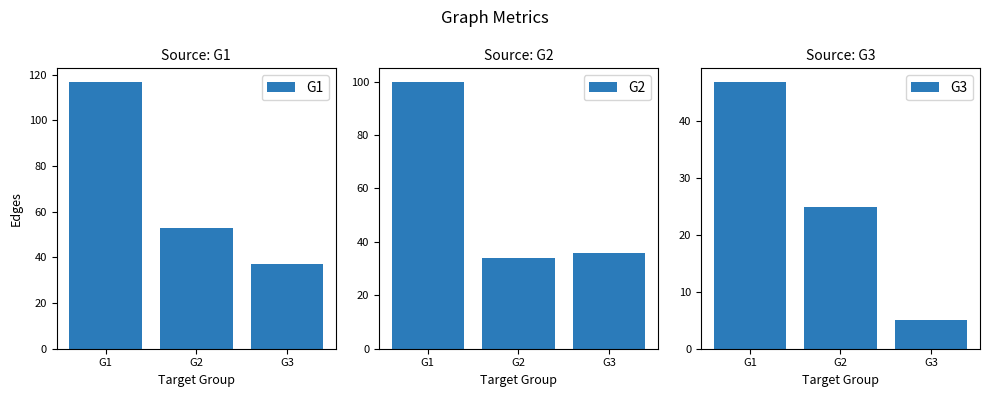

Which series has the widest spread of values?

G1